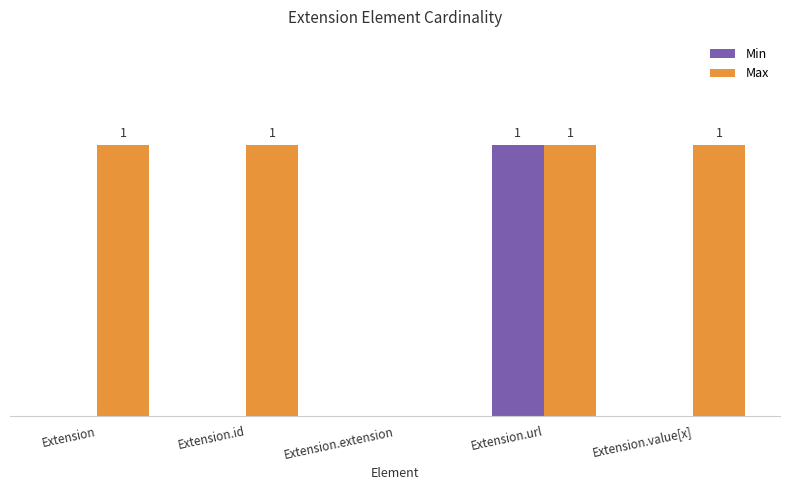

At which category is the sum across all series the highest?

Extension.url